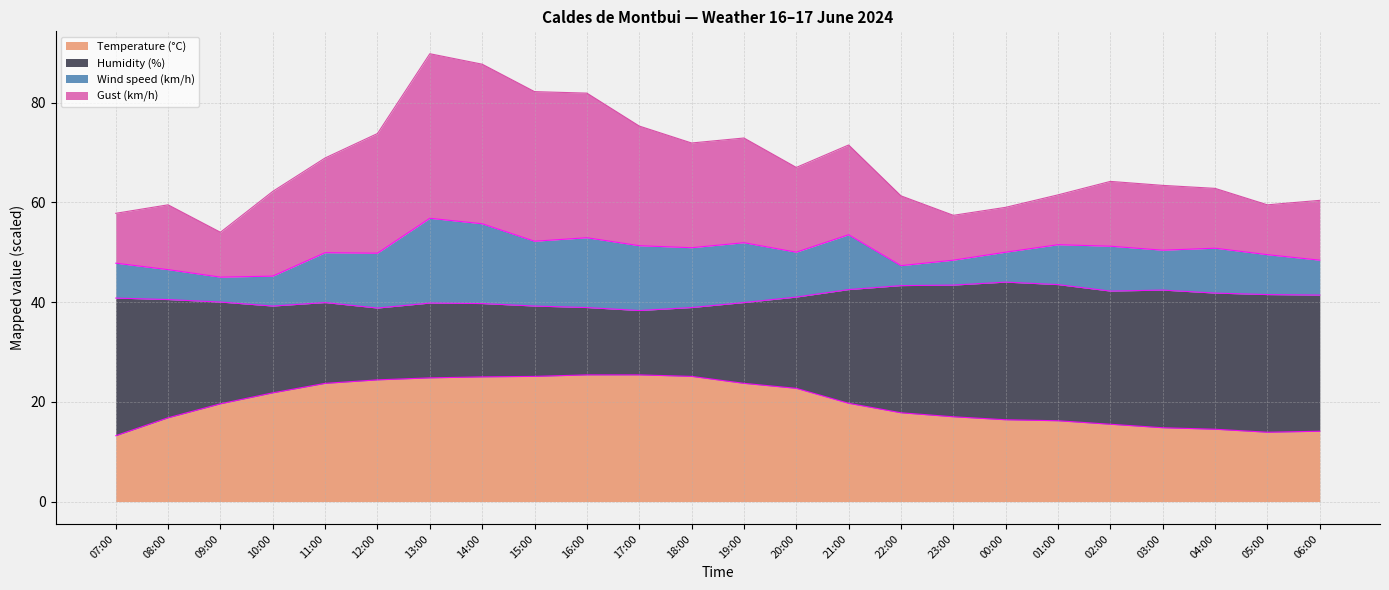

Which series has the largest total across all categories?

Humidity (%)